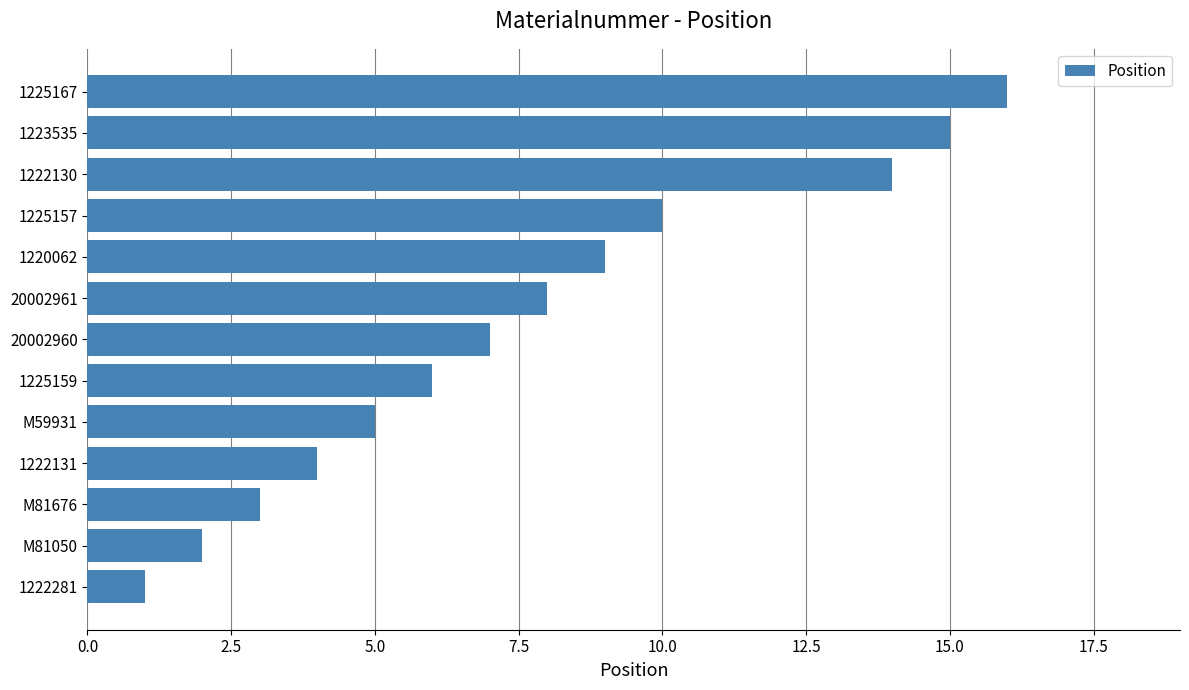

The chart shows a value of 2 at 1222281. True or false?

False